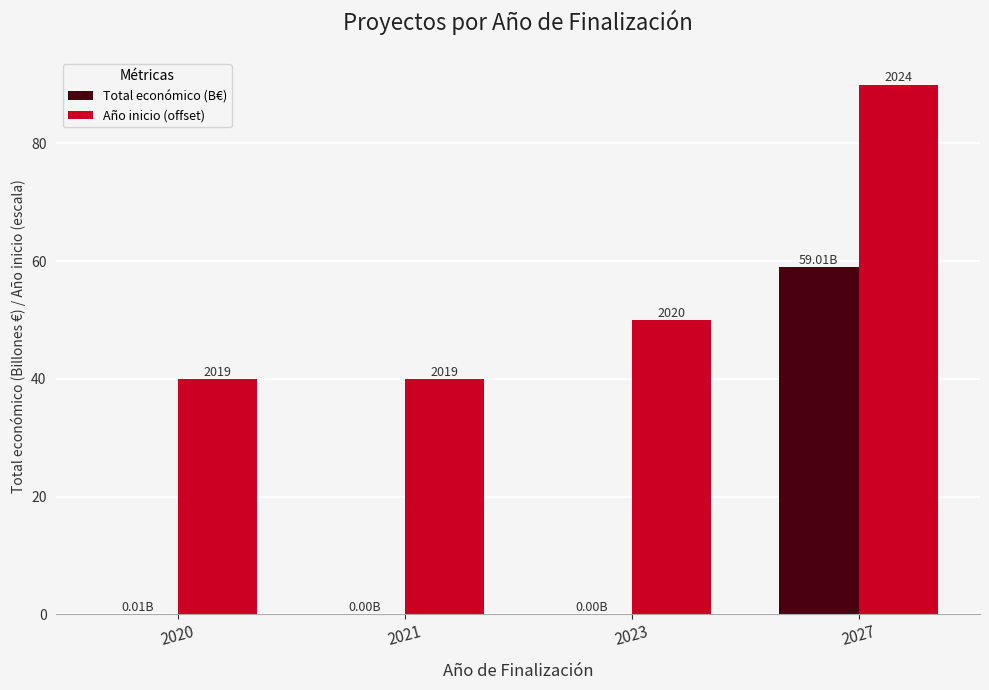

Between 2027 and 2020, which is larger?

2027